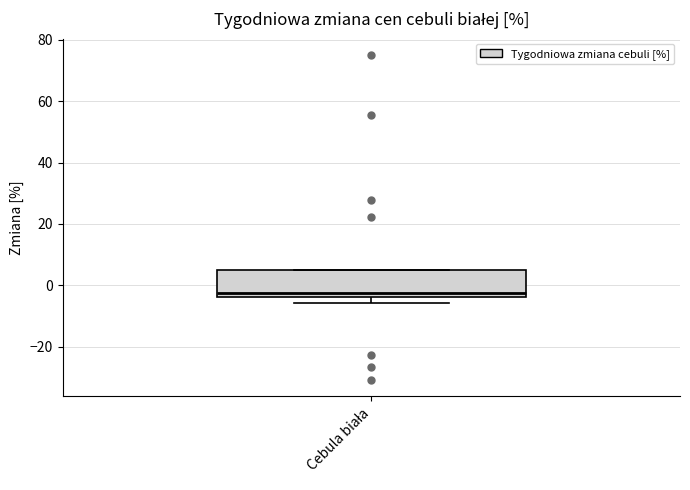

Transcribe this box plot: give where the median line is, the range the box spans, and where the two whiskers end, as read against the y-axis. The values are not printed on the chart, so give them approximately, as read against the axis.

median -2, box -4 to 6, whiskers -6 to 6